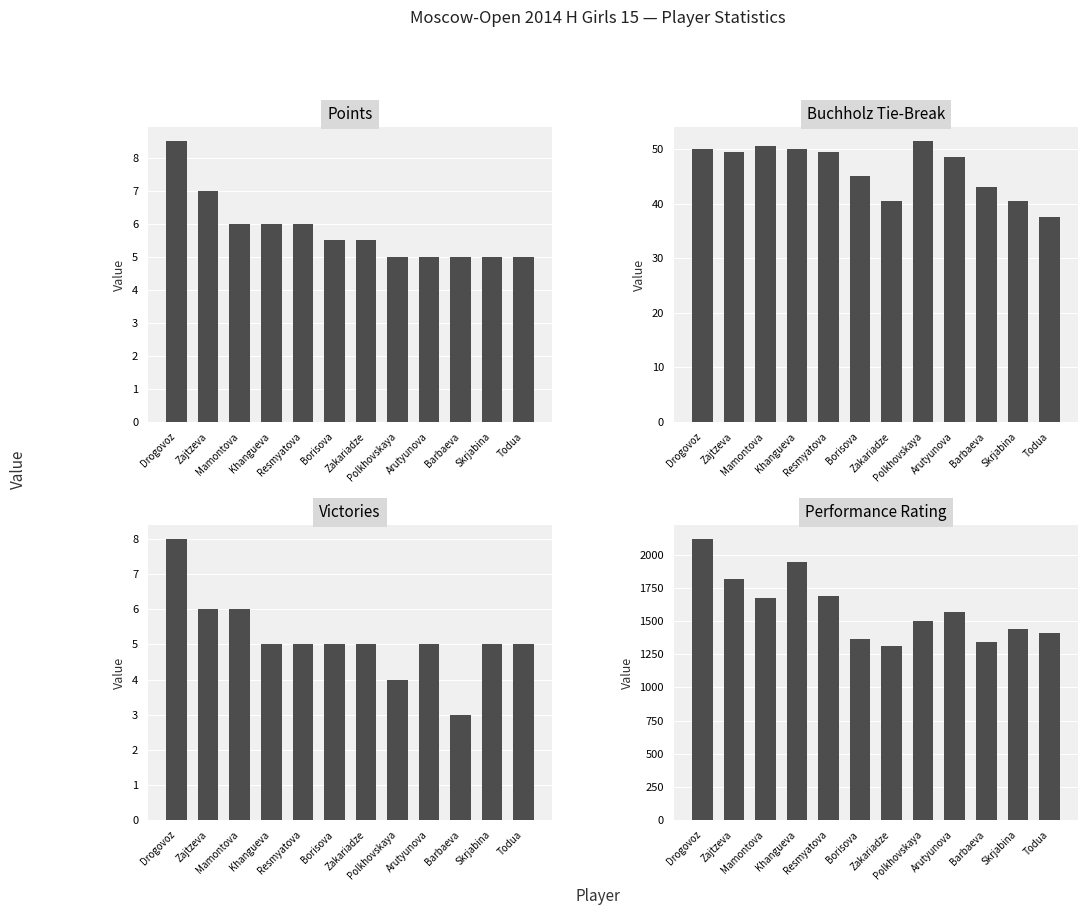

Rank the categories by Points value from lowest to highest.

Polkhovskaya, Arutyunova, Barbaeva, Skrjabina, Todua, Borisova, Zakariadze, Mamontova, Khangueva, Resmyatova, Zajtzeva, Drogovoz